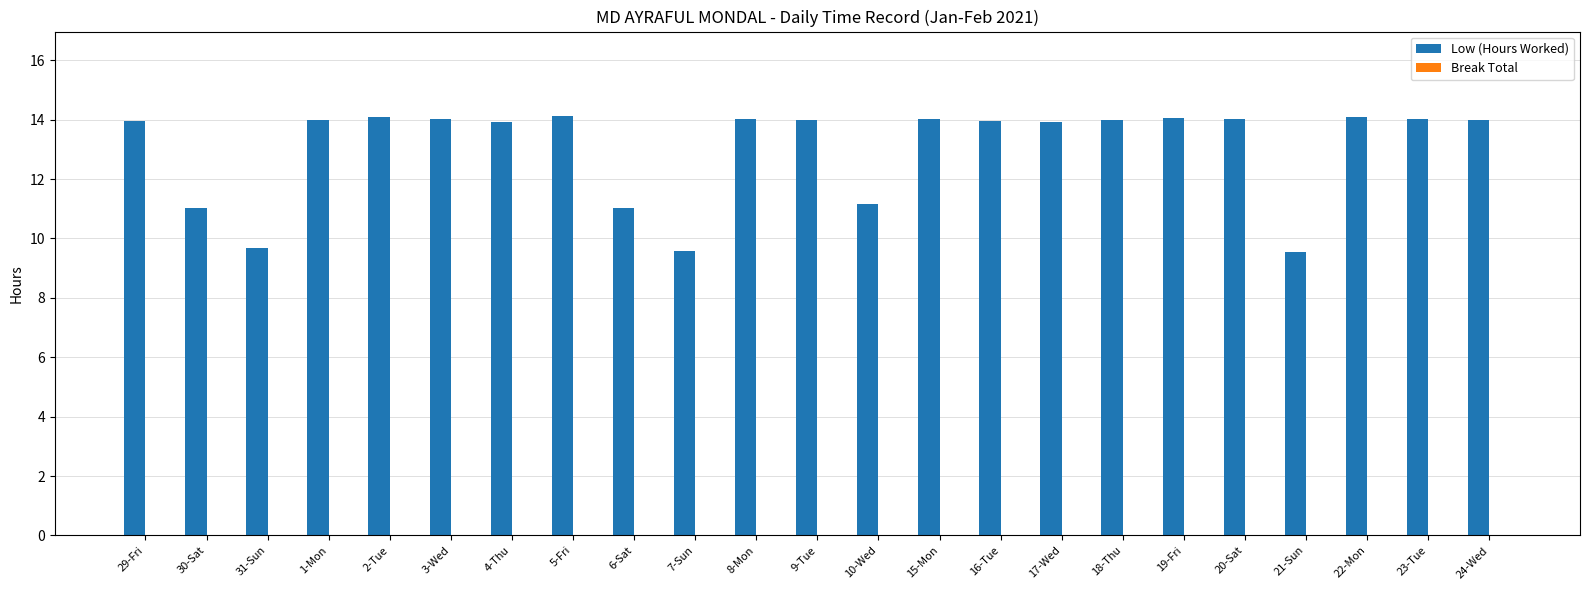

How many series are shown in this chart?

1